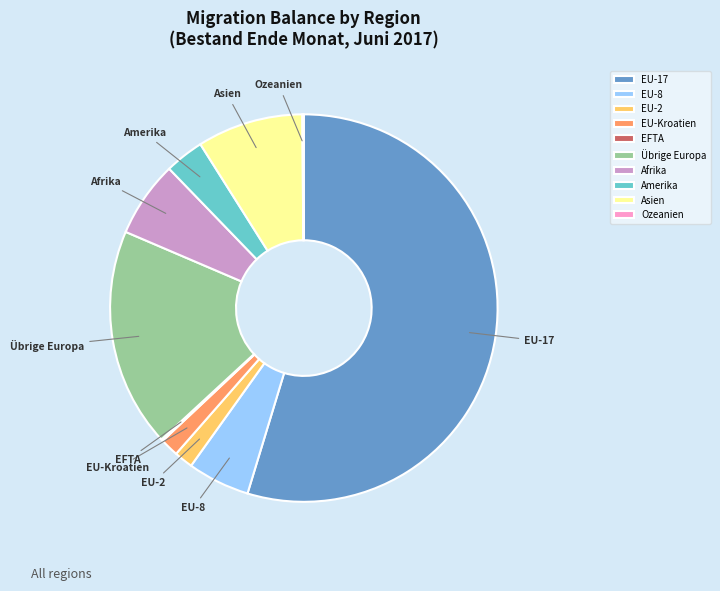

What is the largest slice in the pie chart?

EU-17